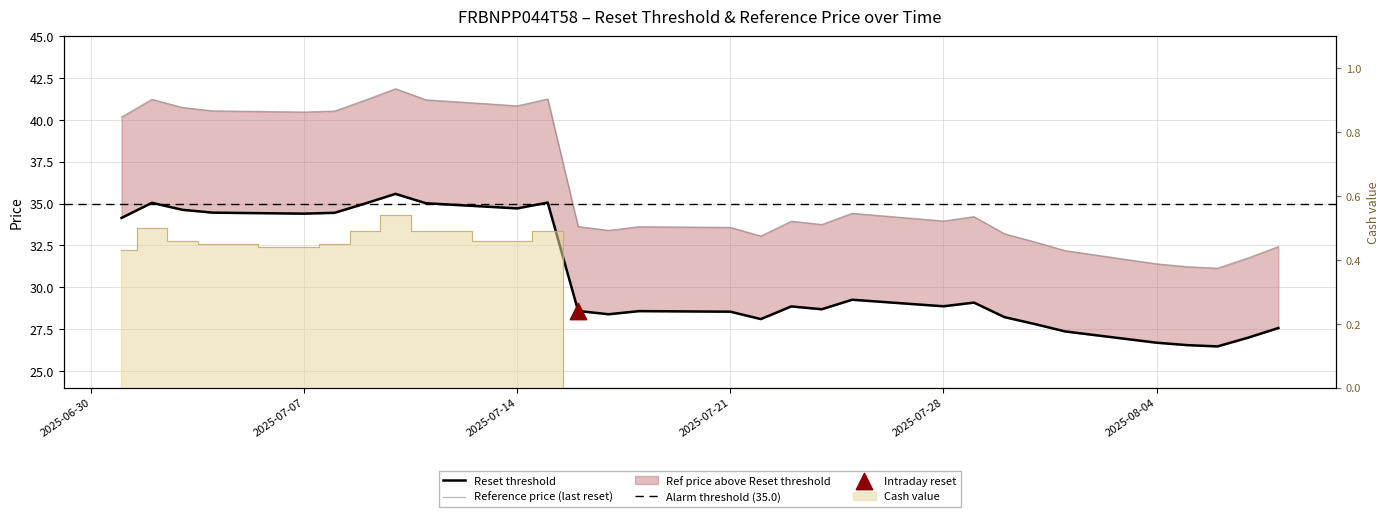

Which series has the largest total across all categories?

Reference price (last reset)